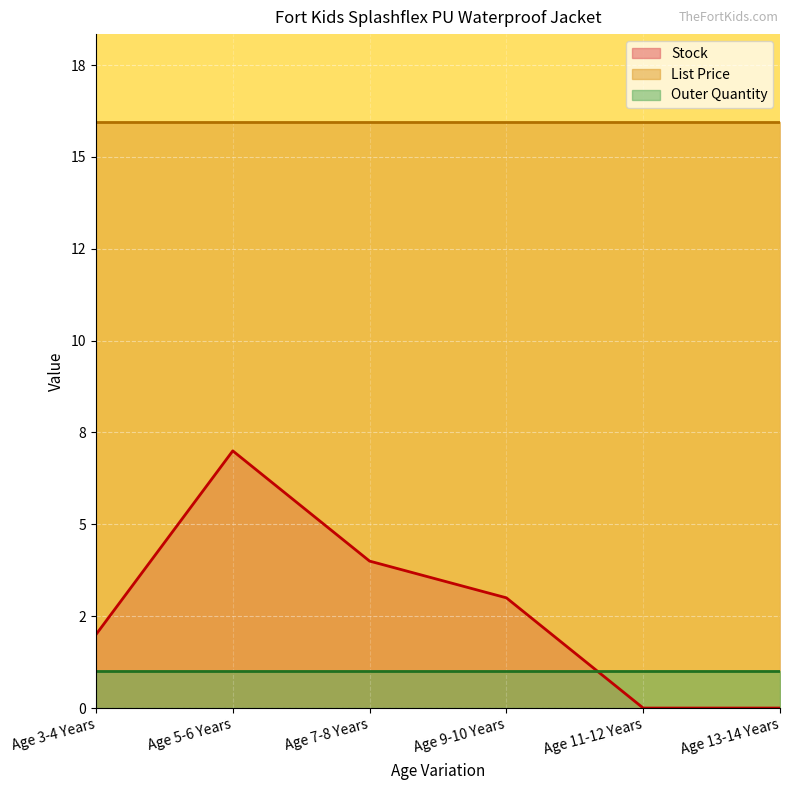

True or false: List Price and Stock intersect in this chart.

False